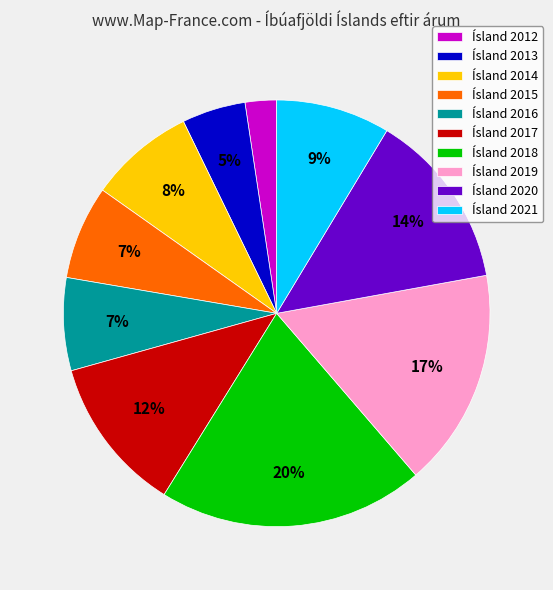

To the nearest percent, what is the difference between the largest and smallest slice percentages?

18%